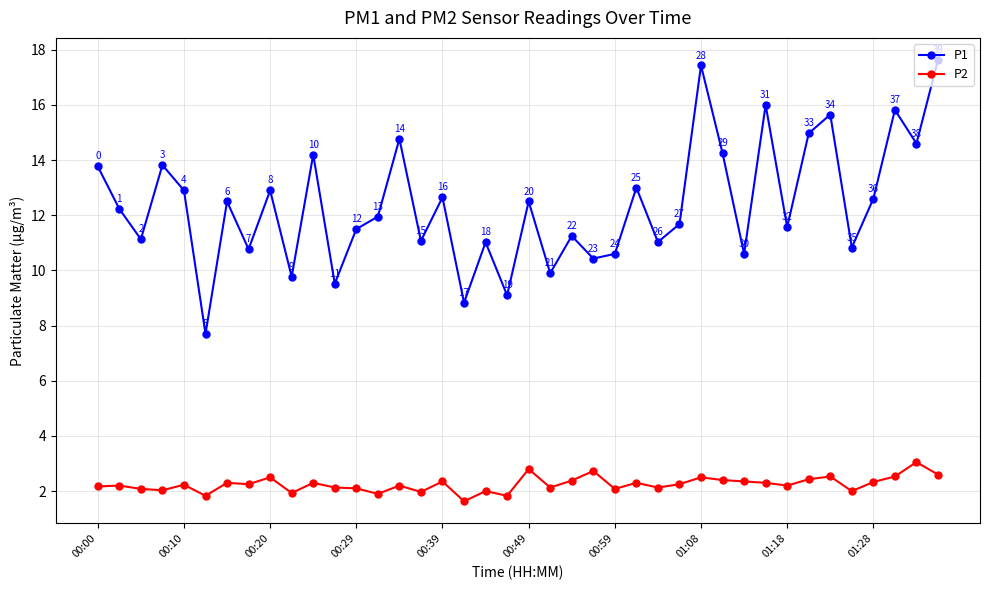

What is the average value of the P1 series?

12.4